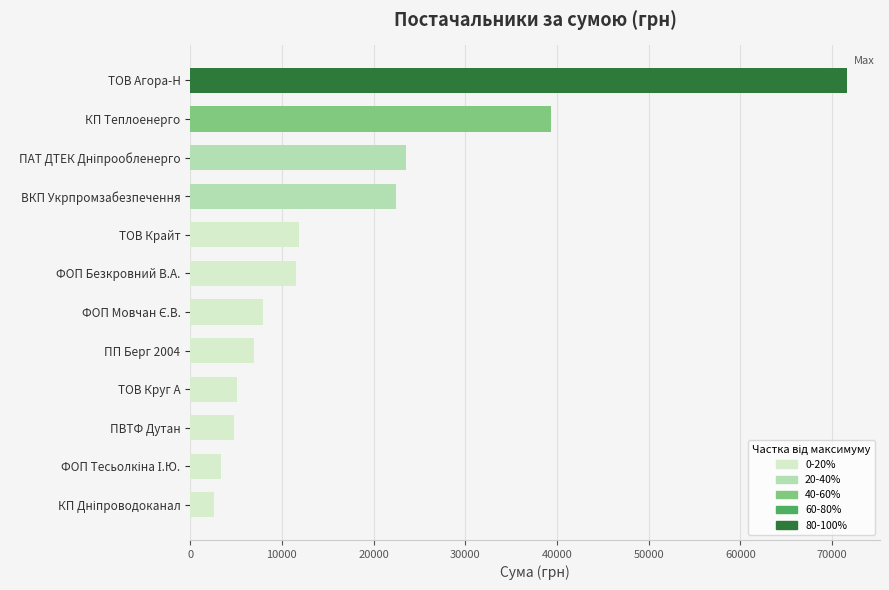

What is the greatest value displayed?

71648.7